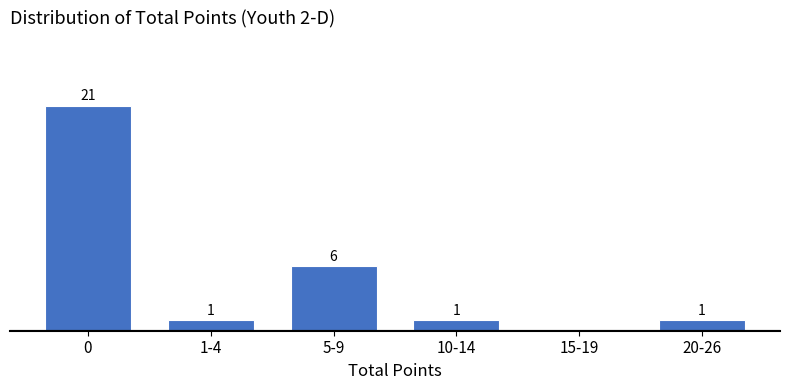

At which label is the value closest to 10?

5-9